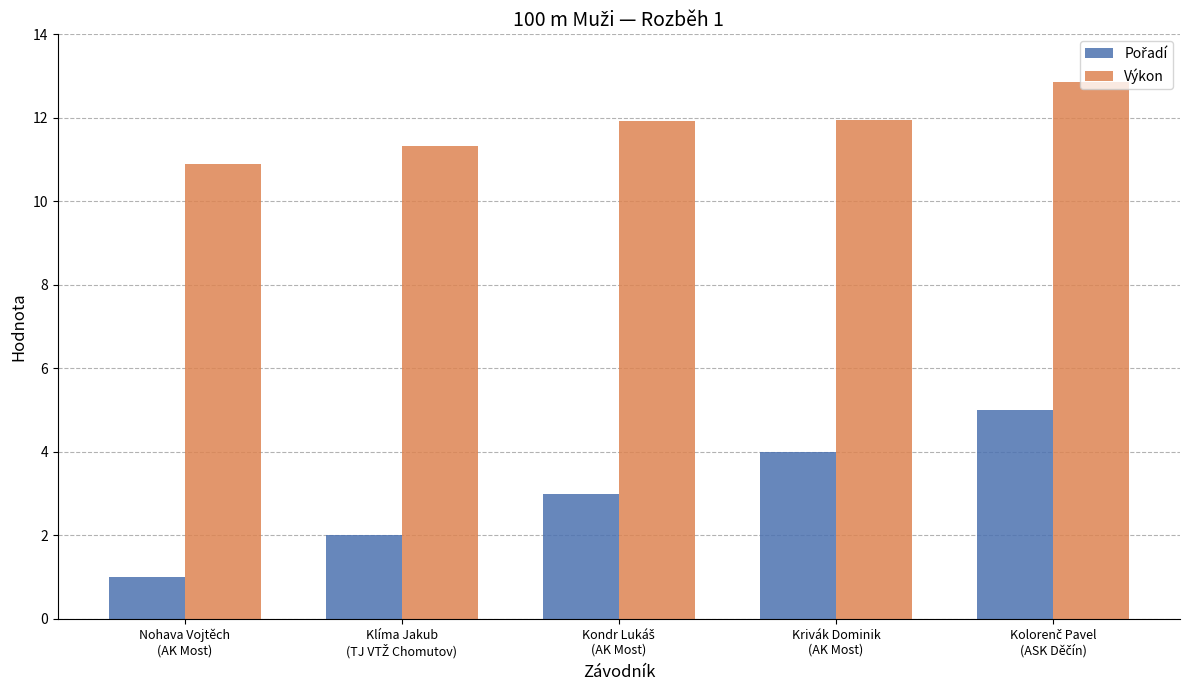

The value of Výkon at Nohava Vojtěch
(AK Most) is 16.2. True or false?

False